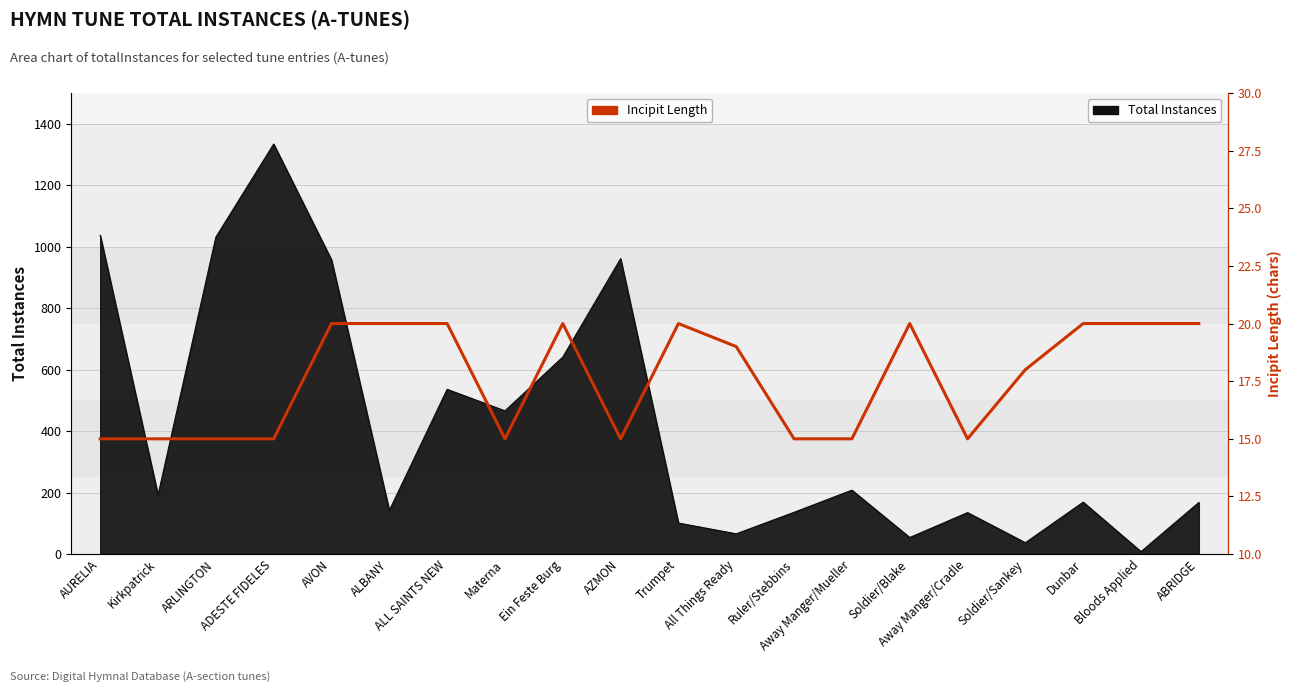

How many lines are shown in the chart?

1